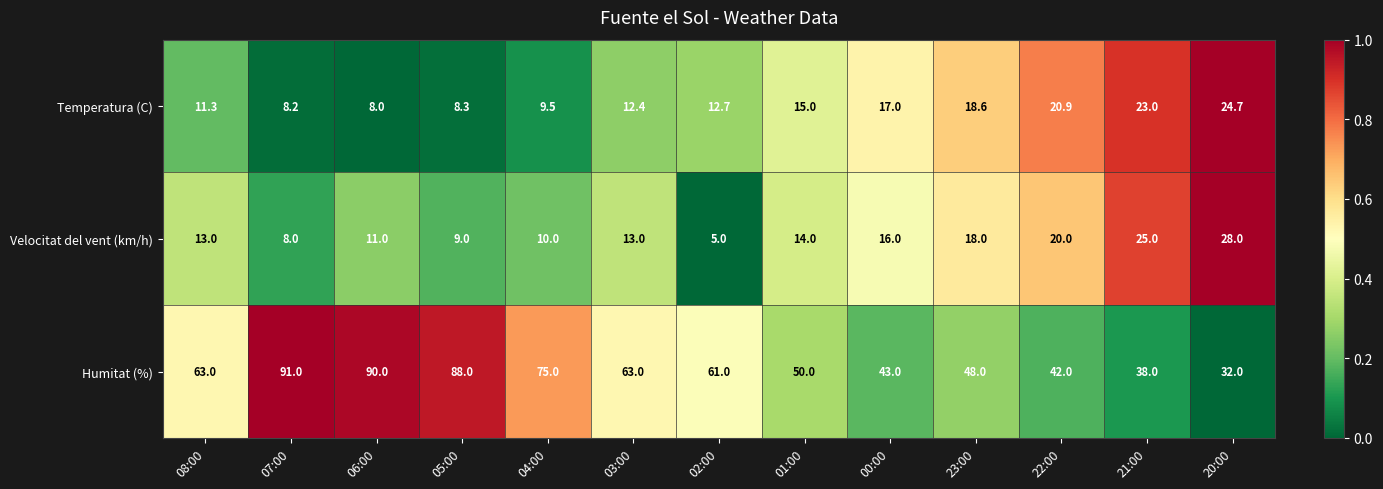

At which category is the sum across all series the highest?

06:00